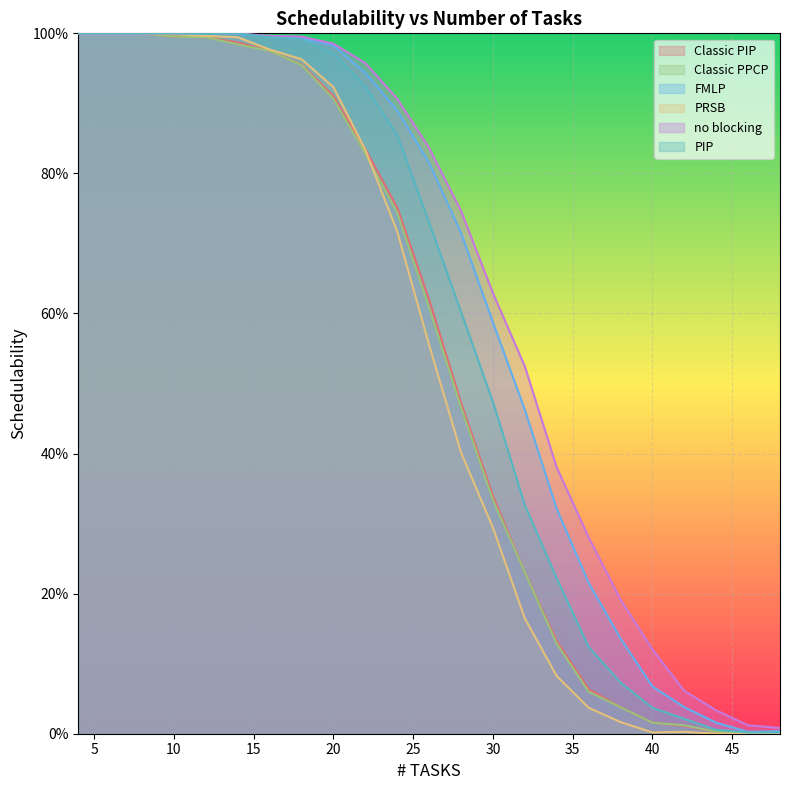

The value of Classic PPCP at 44 is 0.0. True or false?

False